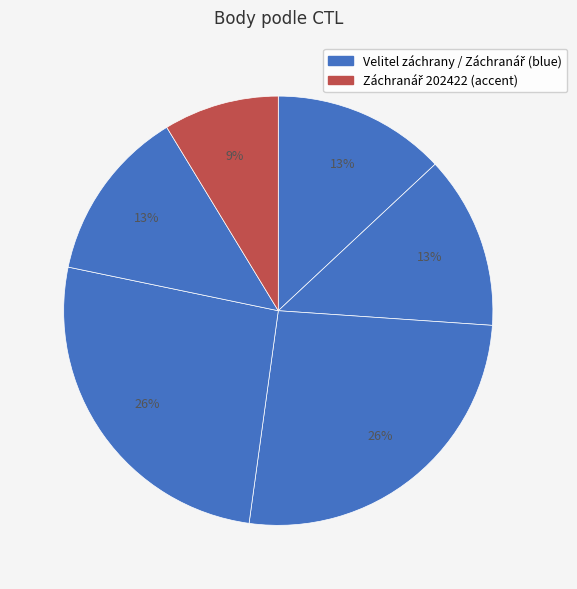

How many slices are in this pie chart?

6